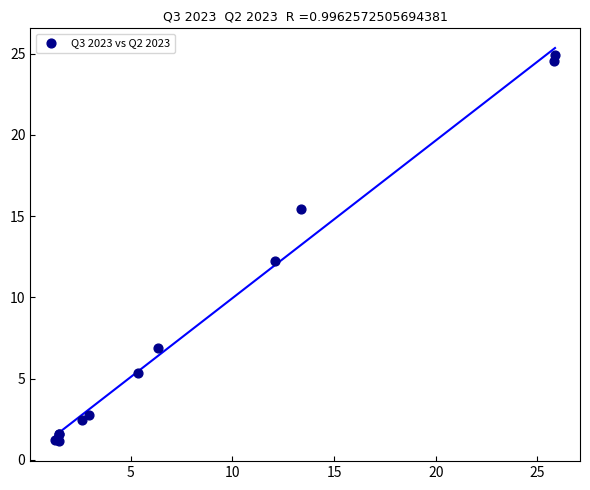

What Y value in the scatter plot is closest to 13?

12.3